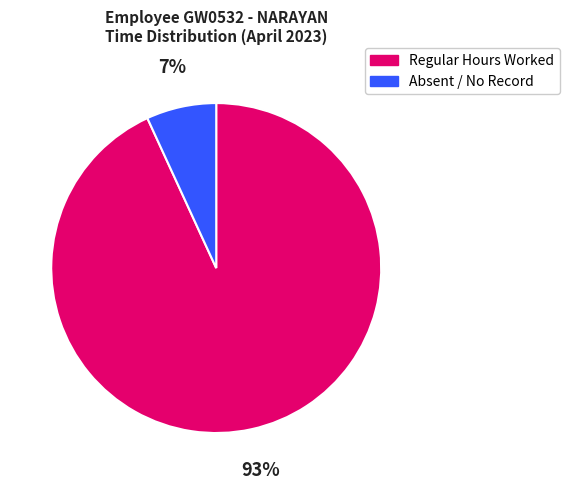

How many slices are in this pie chart?

2